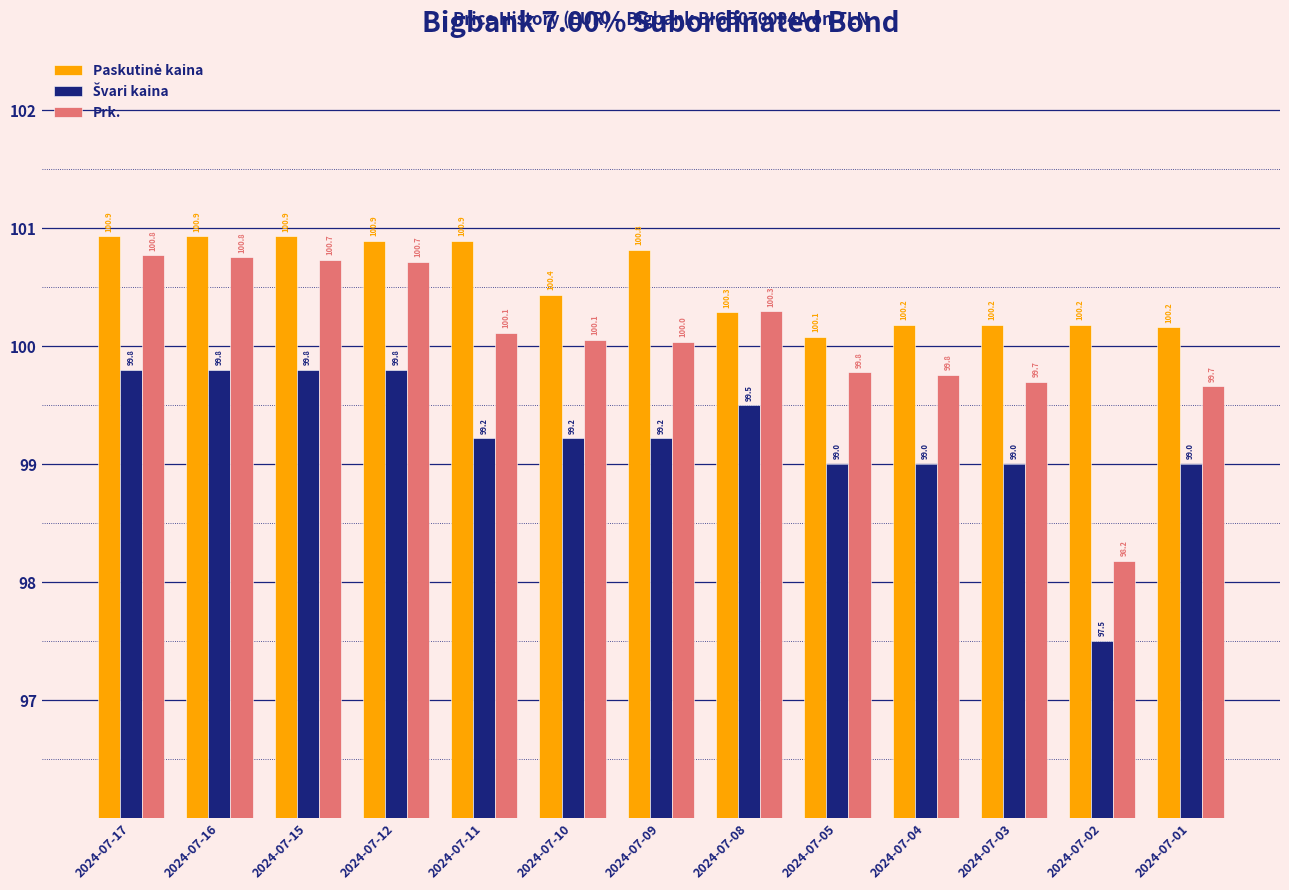

What is the maximum value shown in the chart?

100.9